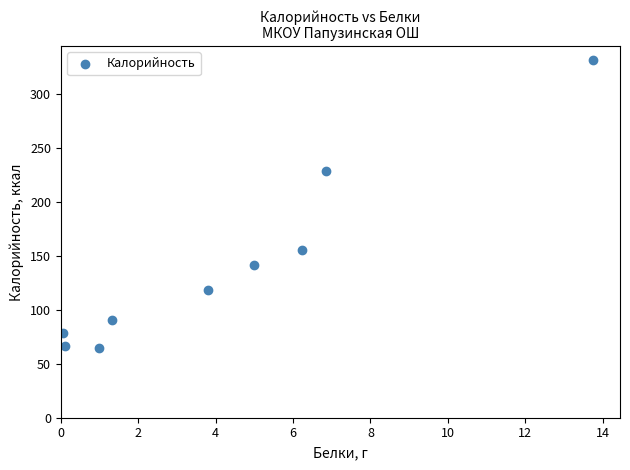

What is the average X value?

4.2